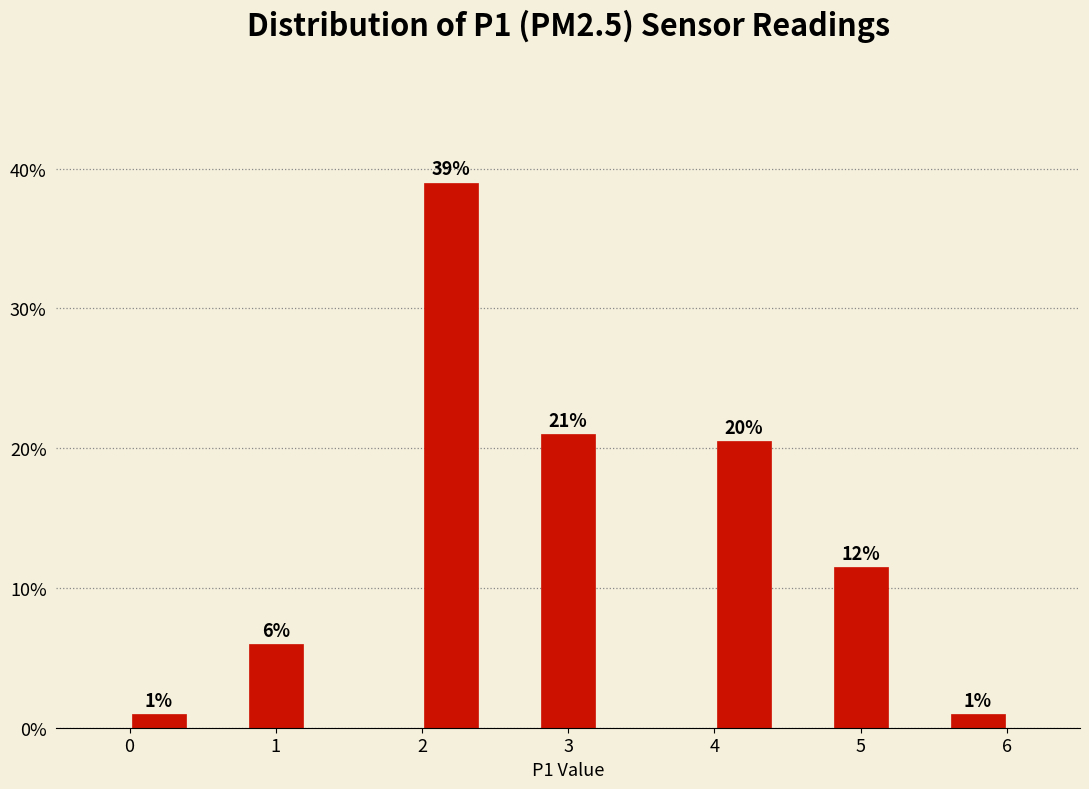

Over which range of the x-axis is the bar tallest?

2.0 to 2.4